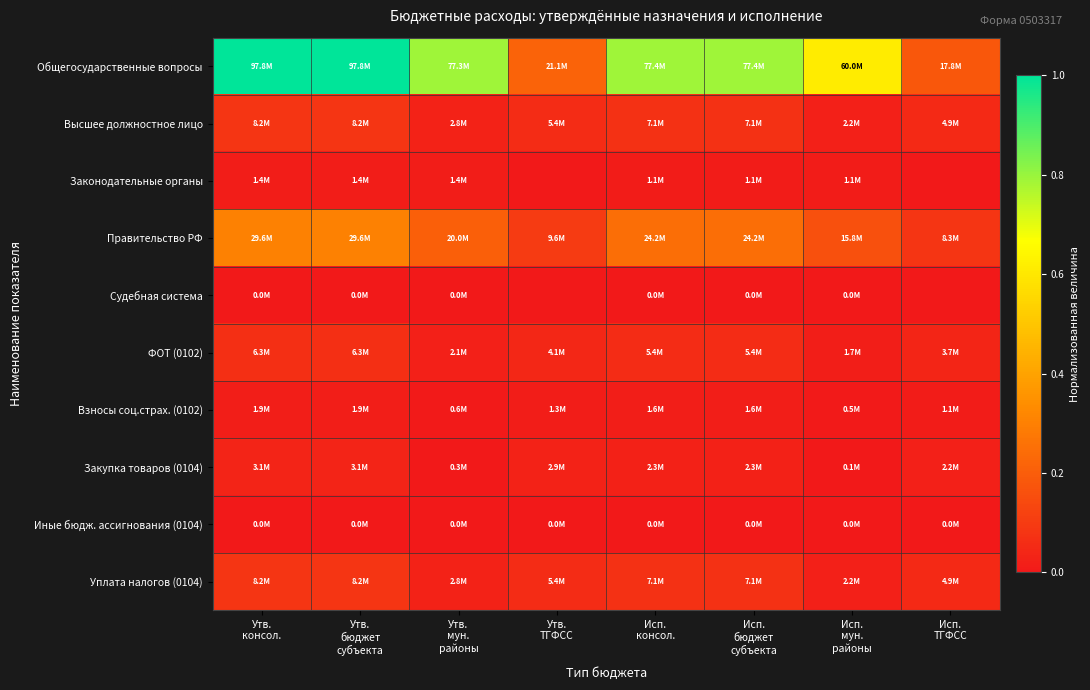

Reading left to right, list all the values displayed in this chart.

Общегосударственные вопросы: Утв.
консол.=1.0	Утв.
бюджет
субъекта=1.0	Утв.
мун.
районы=0.8	Утв.
ТГФСС=0.2	Исп.
консол.=0.8	Исп.
бюджет
субъекта=0.8	Исп.
мун.
районы=0.6	Исп.
ТГФСС=0.2
Высшее должностное лицо: Утв.
консол.=0.1	Утв.
бюджет
субъекта=0.1	Утв.
мун.
районы=0.0	Утв.
ТГФСС=0.1	Исп.
консол.=0.1	Исп.
бюджет
субъекта=0.1	Исп.
мун.
районы=0.0	Исп.
ТГФСС=0.0
Законодательные органы: Утв.
консол.=0.0	Утв.
бюджет
субъекта=0.0	Утв.
мун.
районы=0.0	Утв.
ТГФСС=0.0	Исп.
консол.=0.0	Исп.
бюджет
субъекта=0.0	Исп.
мун.
районы=0.0	Исп.
ТГФСС=0.0
Правительство РФ: Утв.
консол.=0.3	Утв.
бюджет
субъекта=0.3	Утв.
мун.
районы=0.2	Утв.
ТГФСС=0.1	Исп.
консол.=0.2	Исп.
бюджет
субъекта=0.2	Исп.
мун.
районы=0.2	Исп.
ТГФСС=0.1
Судебная система: Утв.
консол.=0.0	Утв.
бюджет
субъекта=0.0	Утв.
мун.
районы=0.0	Утв.
ТГФСС=0.0	Исп.
консол.=0.0	Исп.
бюджет
субъекта=0.0	Исп.
мун.
районы=0.0	Исп.
ТГФСС=0.0
ФОТ (0102): Утв.
консол.=0.1	Утв.
бюджет
субъекта=0.1	Утв.
мун.
районы=0.0	Утв.
ТГФСС=0.0	Исп.
консол.=0.1	Исп.
бюджет
субъекта=0.1	Исп.
мун.
районы=0.0	Исп.
ТГФСС=0.0
Взносы соц.страх. (0102): Утв.
консол.=0.0	Утв.
бюджет
субъекта=0.0	Утв.
мун.
районы=0.0	Утв.
ТГФСС=0.0	Исп.
консол.=0.0	Исп.
бюджет
субъекта=0.0	Исп.
мун.
районы=0.0	Исп.
ТГФСС=0.0
Закупка товаров (0104): Утв.
консол.=0.0	Утв.
бюджет
субъекта=0.0	Утв.
мун.
районы=0.0	Утв.
ТГФСС=0.0	Исп.
консол.=0.0	Исп.
бюджет
субъекта=0.0	Исп.
мун.
районы=0.0	Исп.
ТГФСС=0.0
Иные бюдж. ассигнования (0104): Утв.
консол.=0.0	Утв.
бюджет
субъекта=0.0	Утв.
мун.
районы=0.0	Утв.
ТГФСС=0.0	Исп.
консол.=0.0	Исп.
бюджет
субъекта=0.0	Исп.
мун.
районы=0.0	Исп.
ТГФСС=0.0
Уплата налогов (0104): Утв.
консол.=0.1	Утв.
бюджет
субъекта=0.1	Утв.
мун.
районы=0.0	Утв.
ТГФСС=0.1	Исп.
консол.=0.1	Исп.
бюджет
субъекта=0.1	Исп.
мун.
районы=0.0	Исп.
ТГФСС=0.0